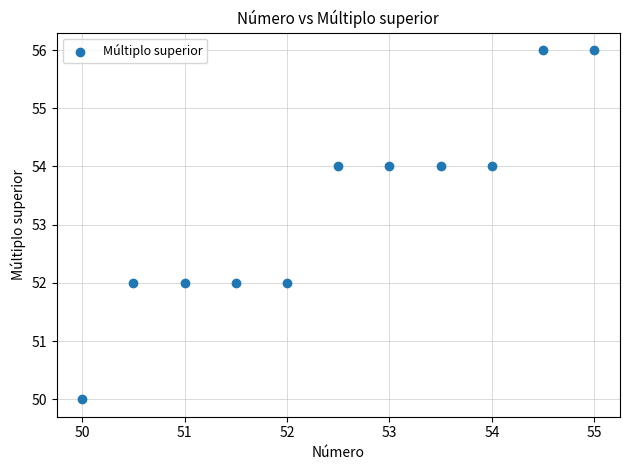

What is the average Y value?

53